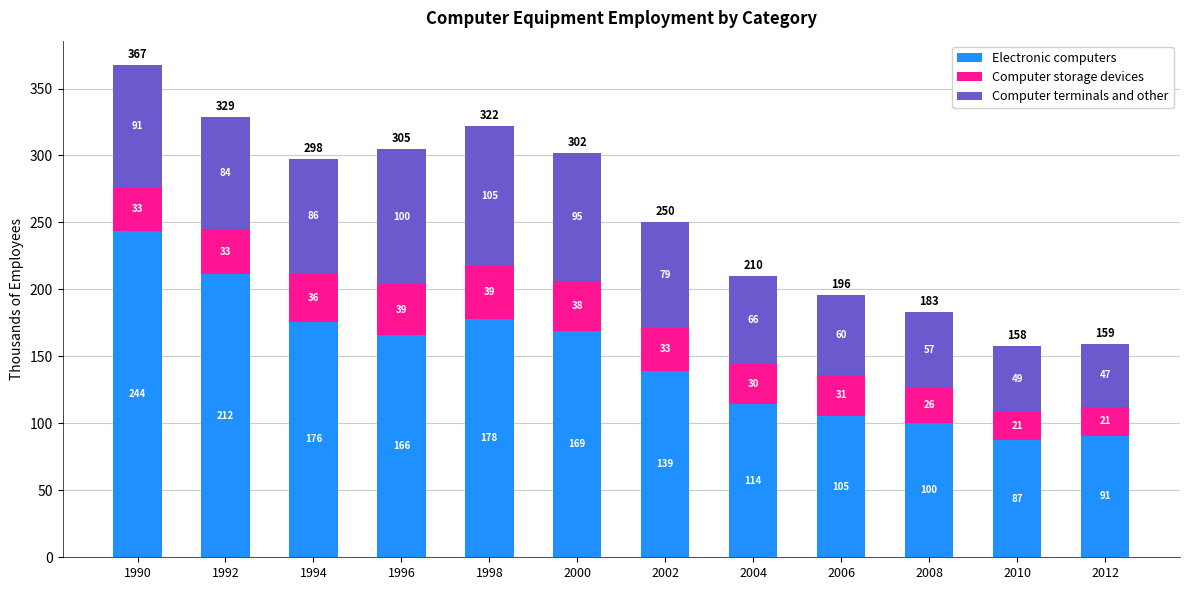

Where does the Electronic computers series first go above 165?

1990